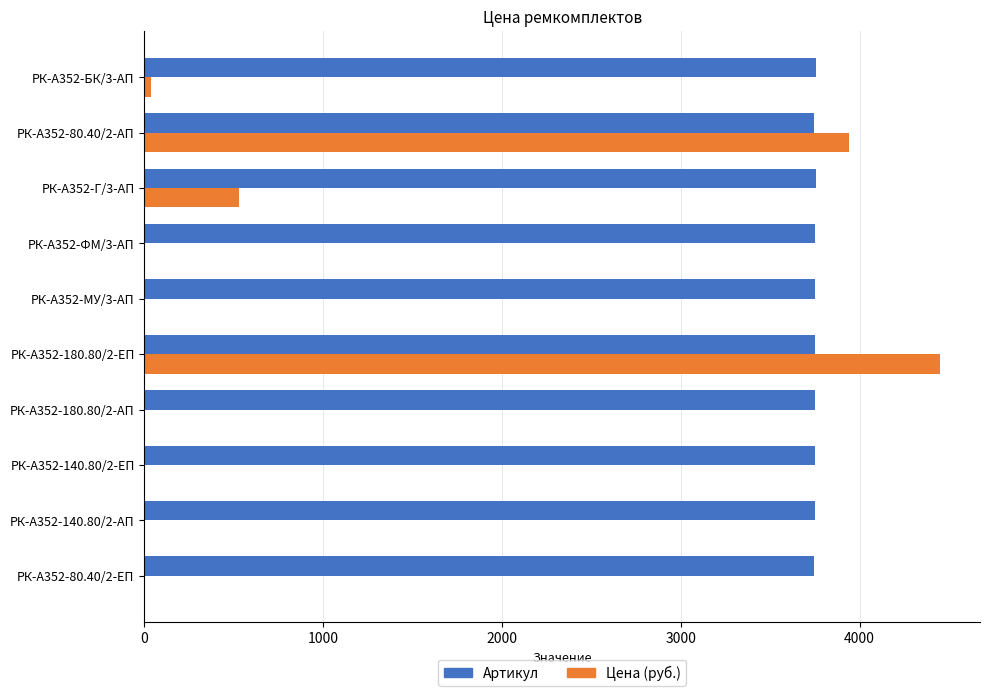

Which series has the widest spread of values?

Цена (руб.)